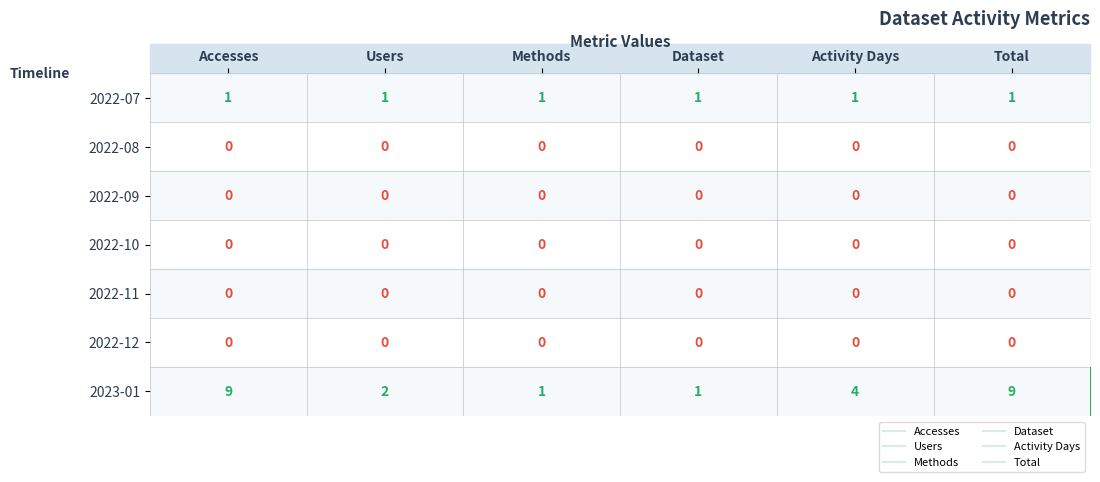

What is the total value across all series at Dataset?

2